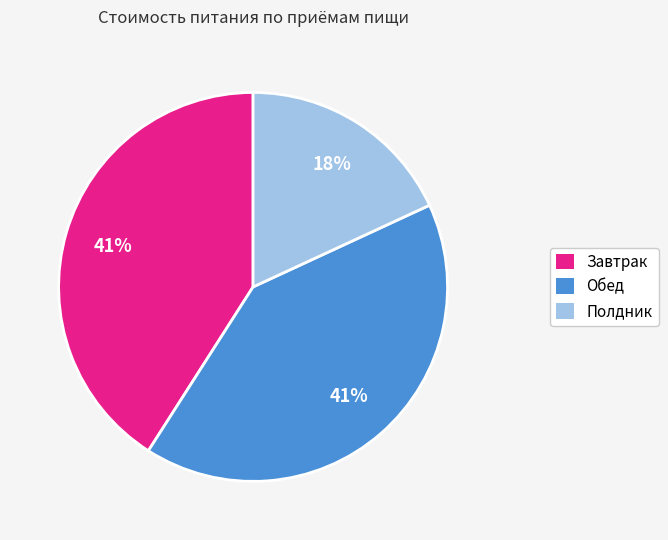

To the nearest percent, what is the combined percentage of Завтрак and Обед?

82%